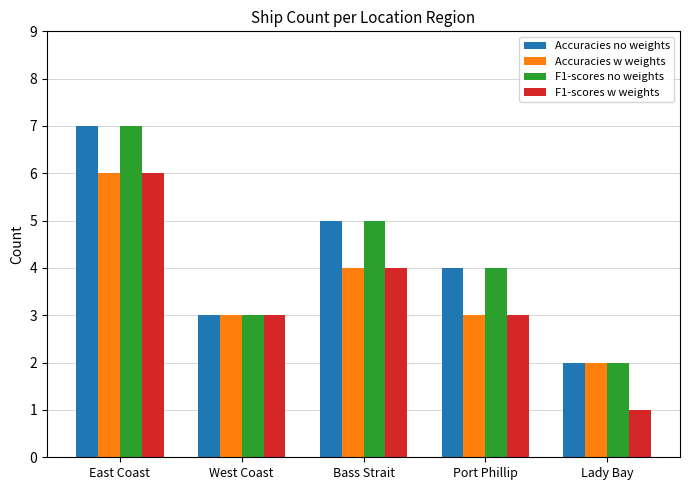

What are all the series names shown in the legend?

Accuracies no weights, Accuracies w weights, F1-scores no weights, F1-scores w weights